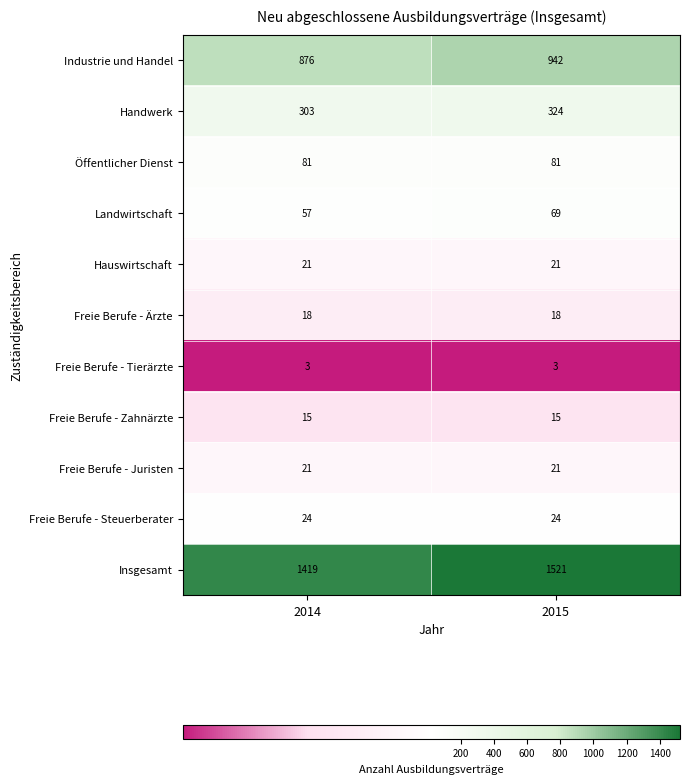

Which series changed the most between 2014 and 2015?

Insgesamt